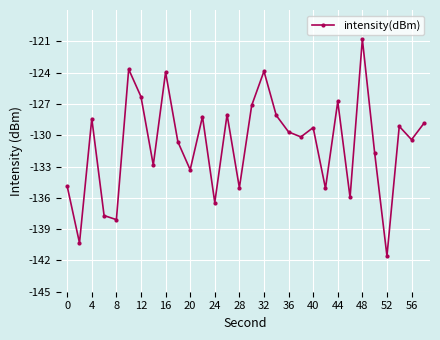

What is the value of the 1st point from the left?

-134.9